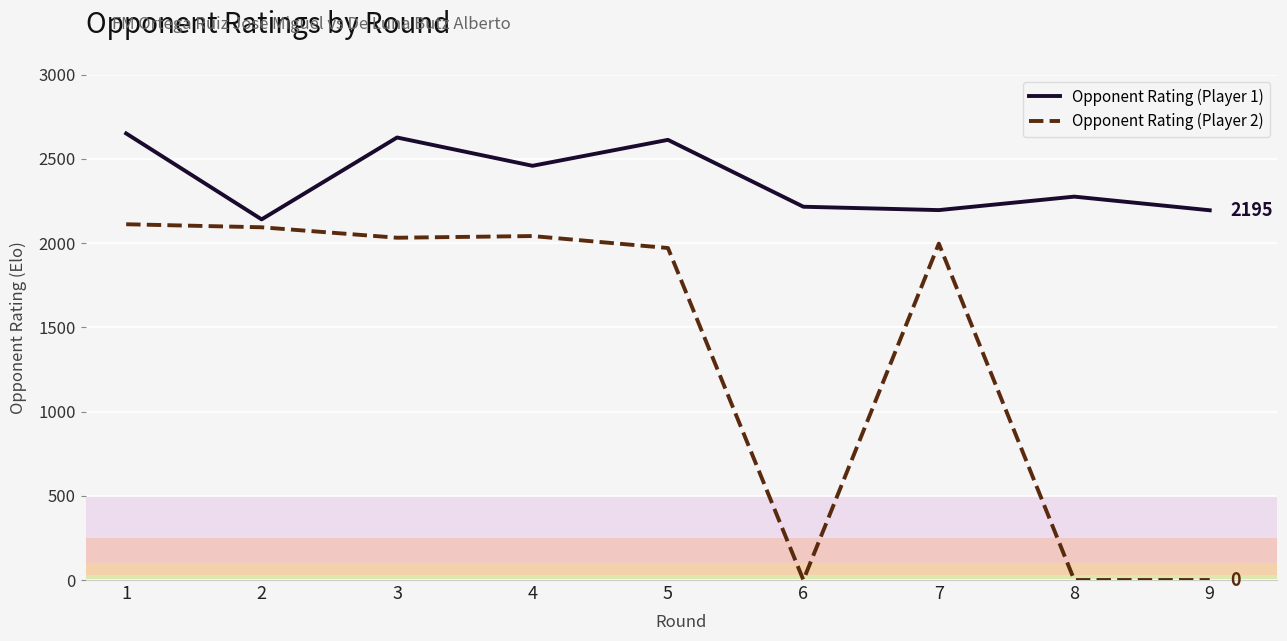

What are all the series names shown in the legend?

Opponent Rating (Player 1), Opponent Rating (Player 2)